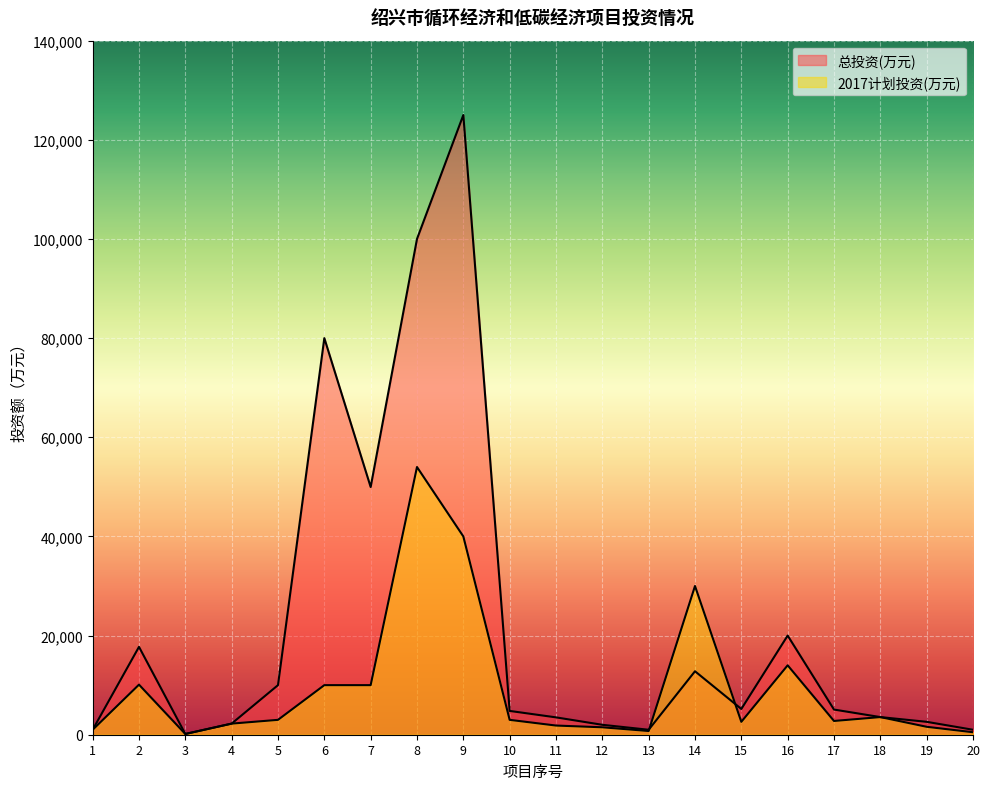

Reading left to right, what are all the values shown in this chart?

总投资(万元): 1=1000	2=17722	3=150	4=2240	5=10000	6=80000	7=49965	8=100000	9=125000	10=4800	11=3500	12=2000	13=1000	14=12800	15=5193	16=20000	17=5075	18=3558	19=2600	20=1000
2017计划投资(万元): 1=1000	2=10100	3=150	4=2240	5=3000	6=10000	7=10000	8=54000	9=40000	10=3000	11=1850	12=1500	13=750	14=30000	15=2600	16=14000	17=2775	18=3558	19=1600	20=500